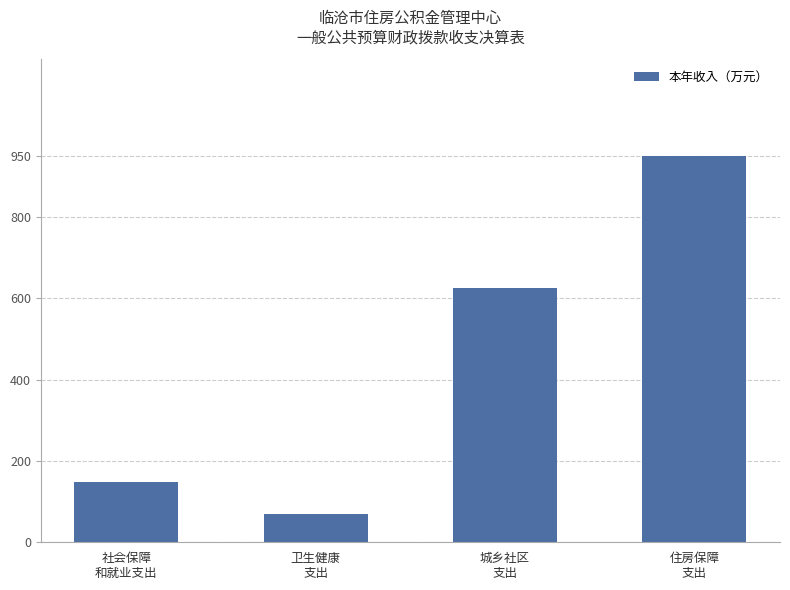

Read the value at 城乡社区
支出.

625.0